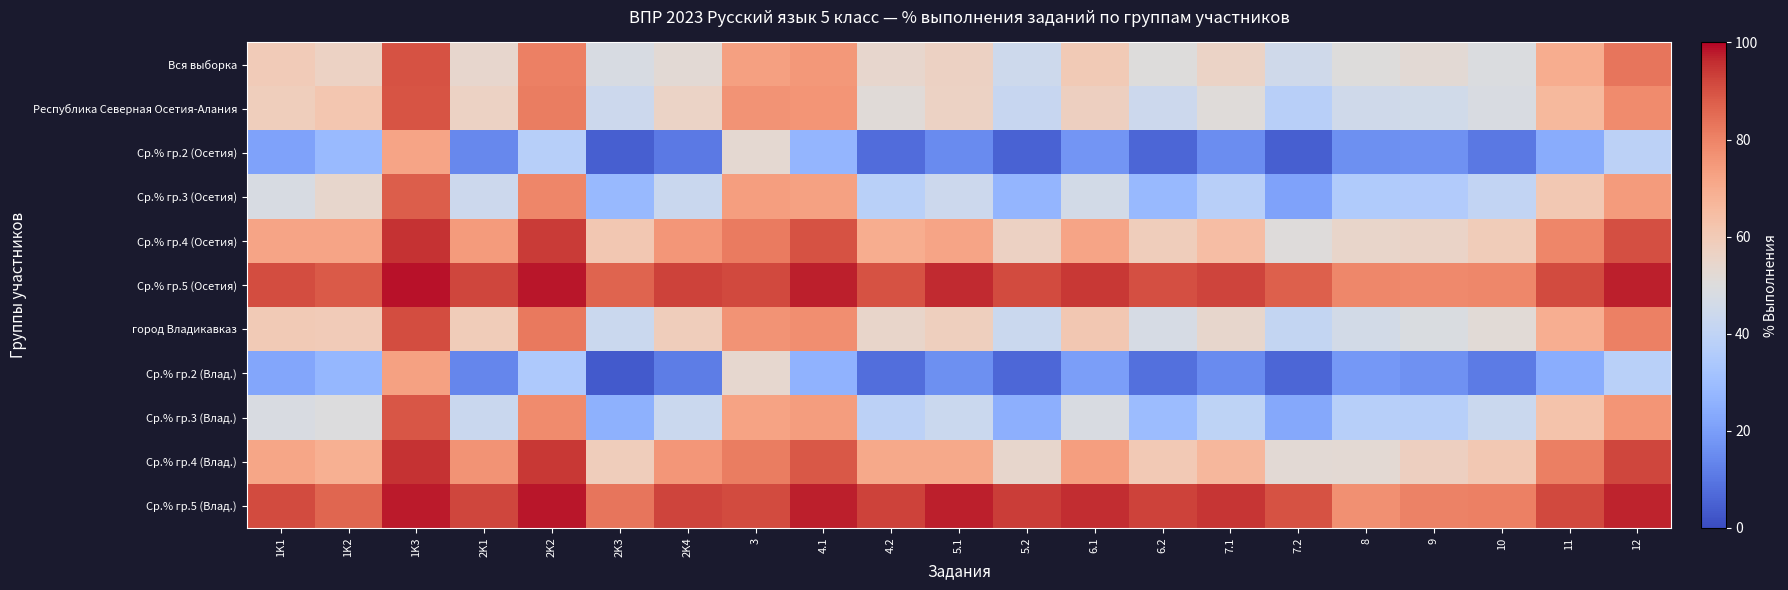

At which category is the sum across all series the highest?

1K3